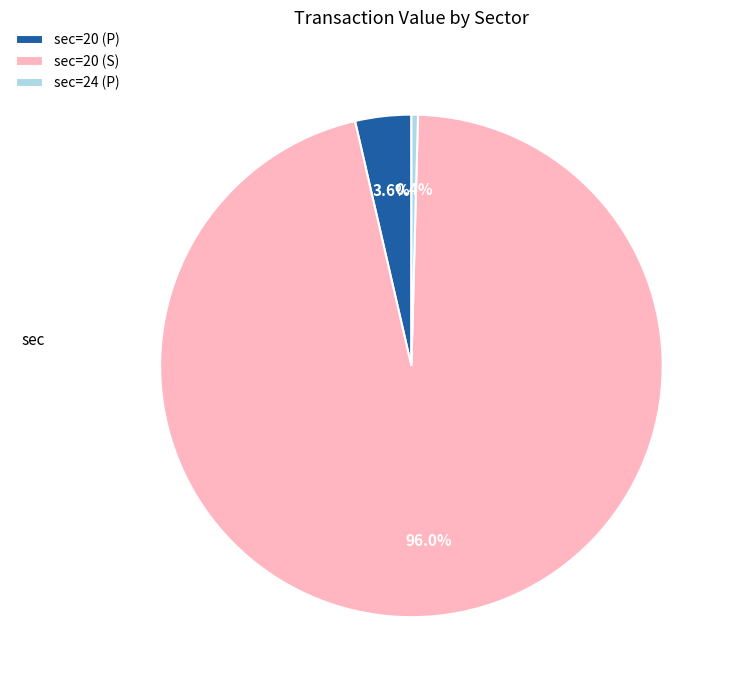

Which has a higher value, sec=20 (S) or sec=20 (P)?

sec=20 (S)